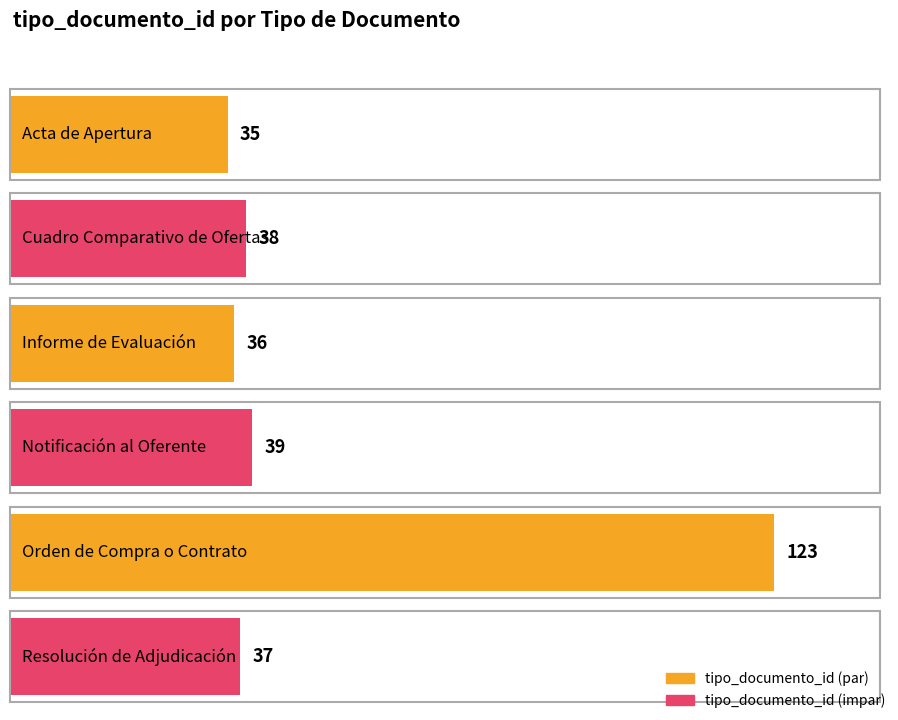

Count the number of categories in the chart.

6